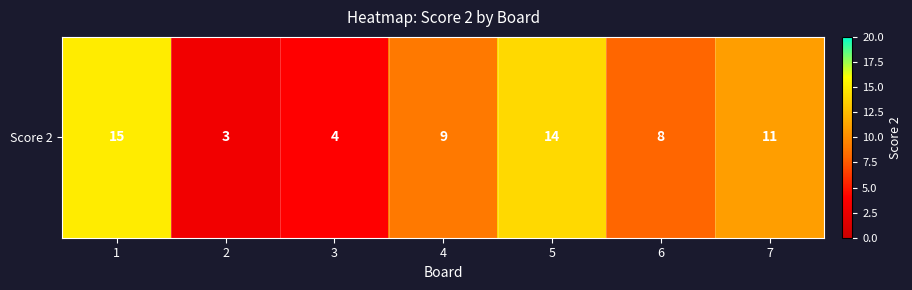

What is the smallest value displayed?

3